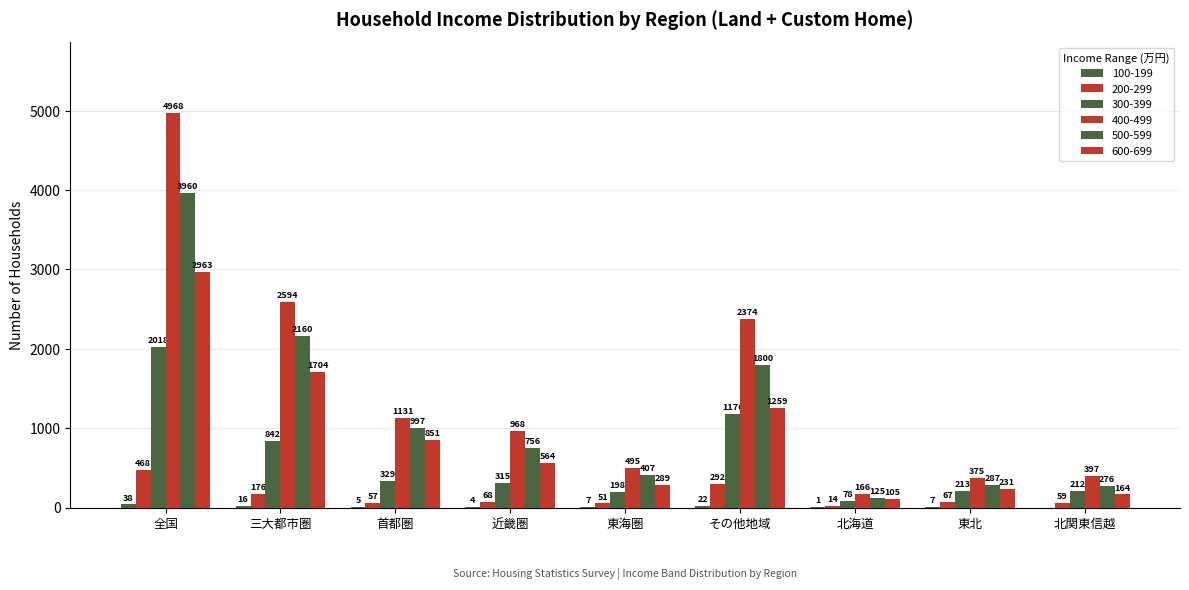

At which category is the sum across all series the highest?

全国